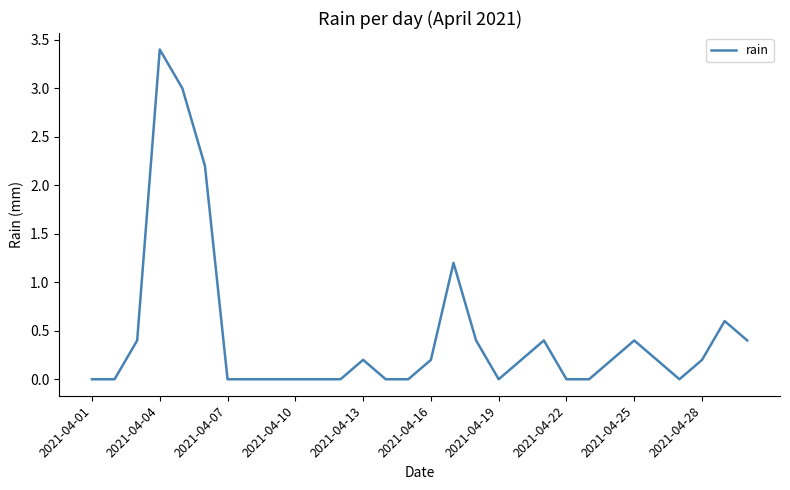

What is the difference between the maximum and minimum values?

3.4